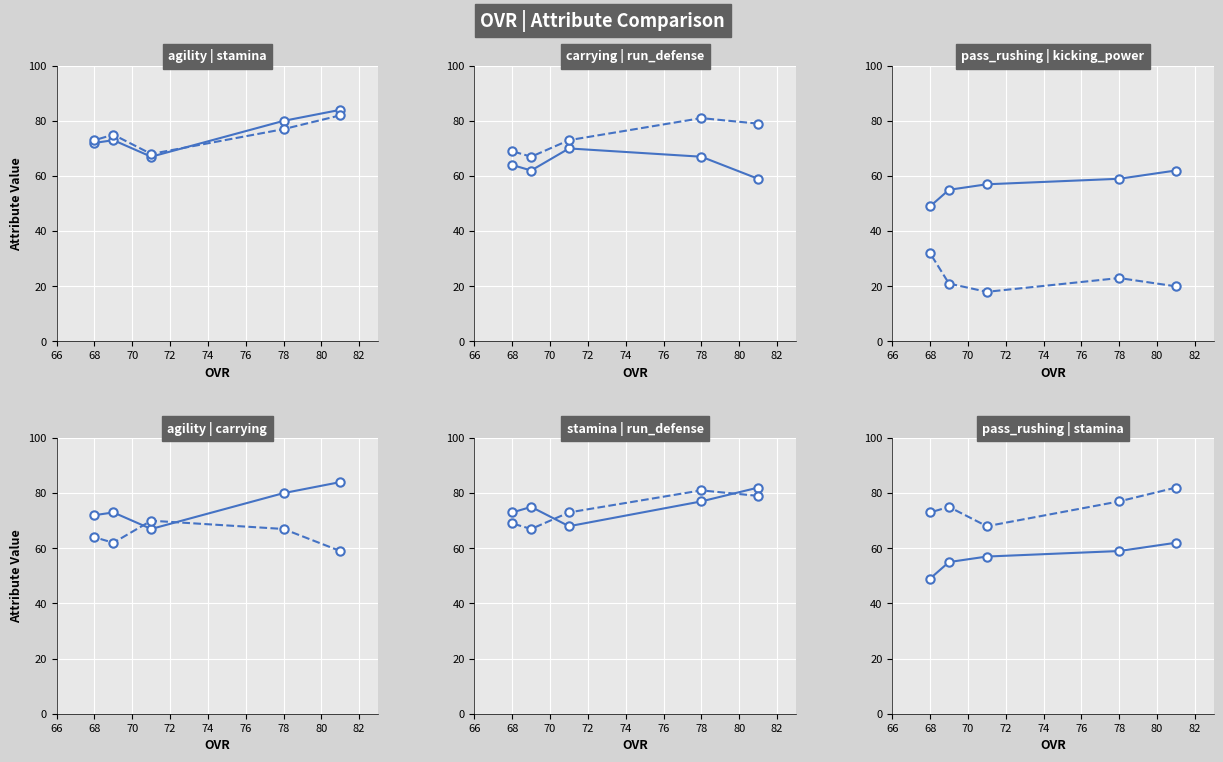

Between 66 and 68, which series saw the biggest shift?

carrying